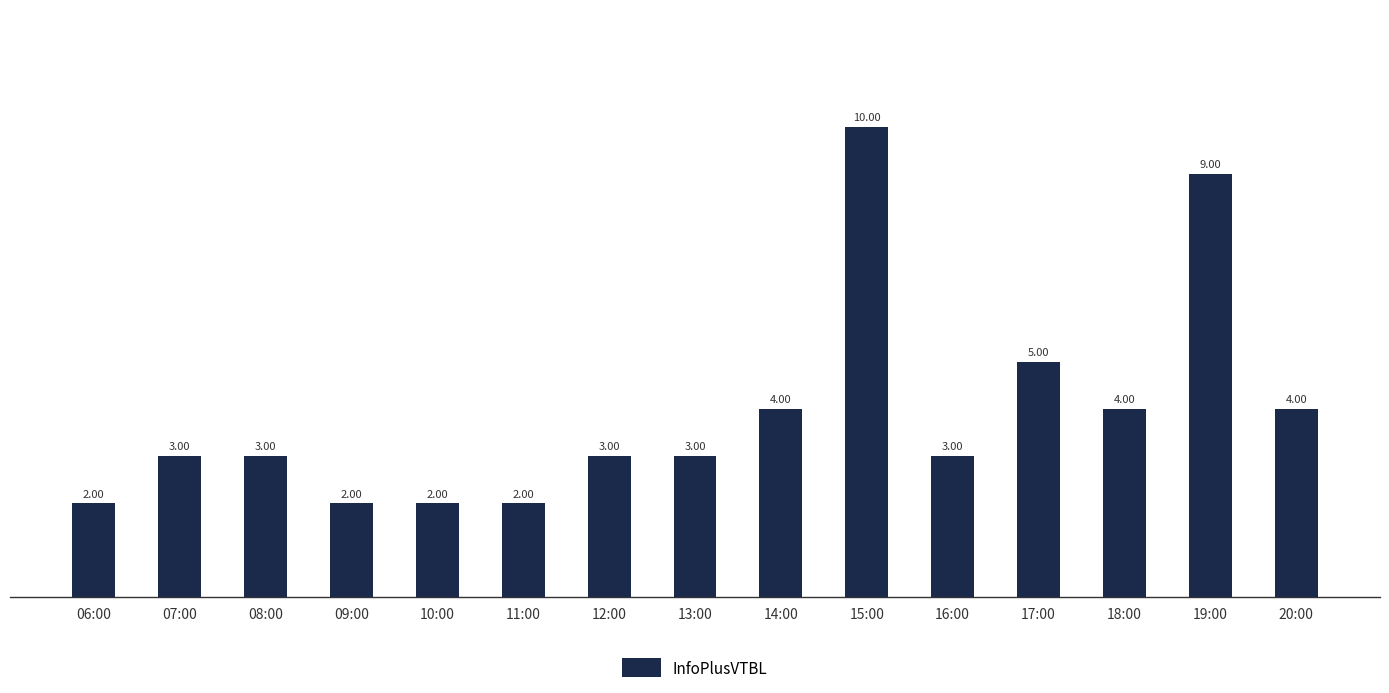

Count the values in the range 2 to 4.

12